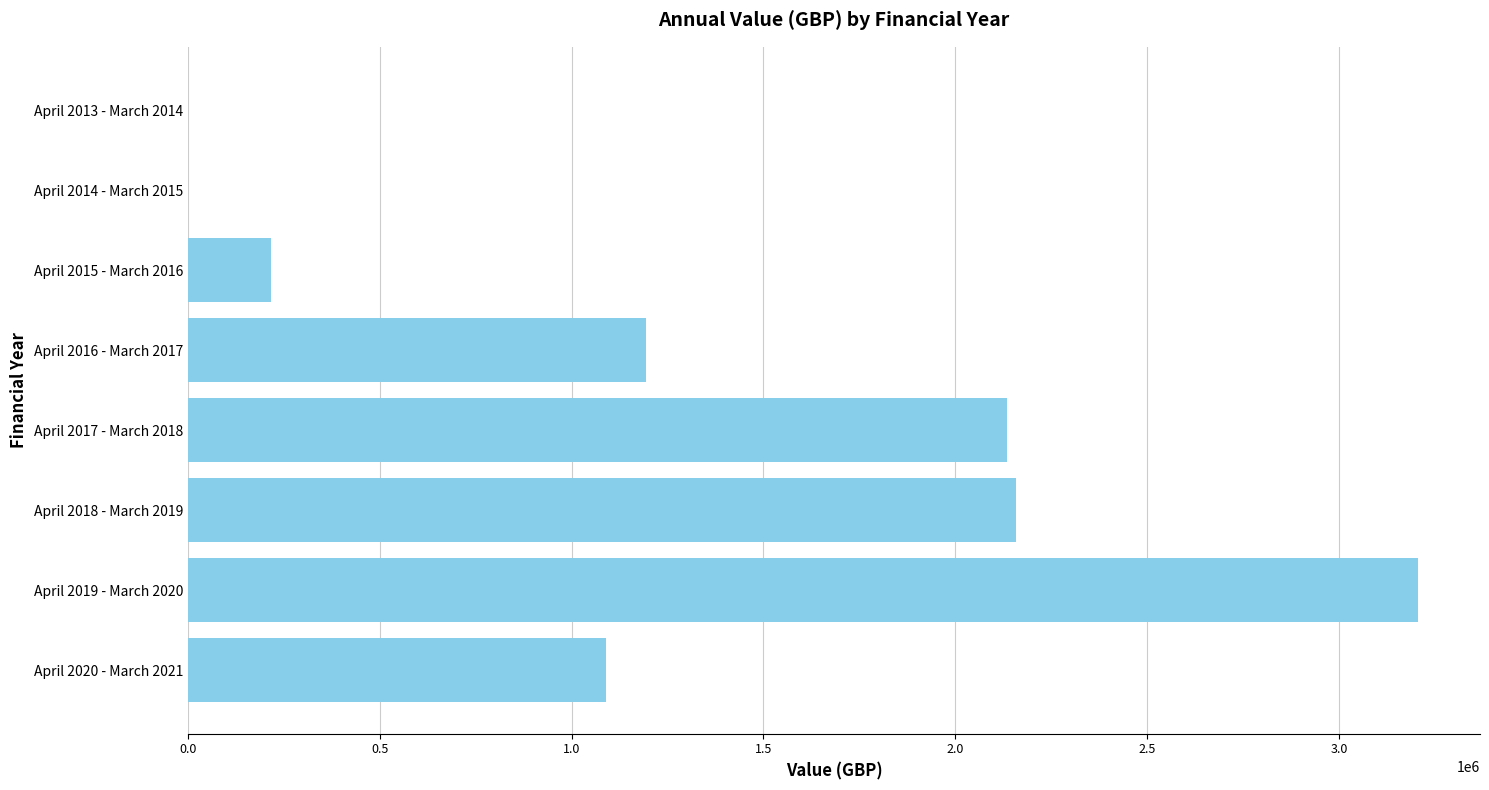

Where is the data nearest to the value 1603603?

April 2016 - March 2017